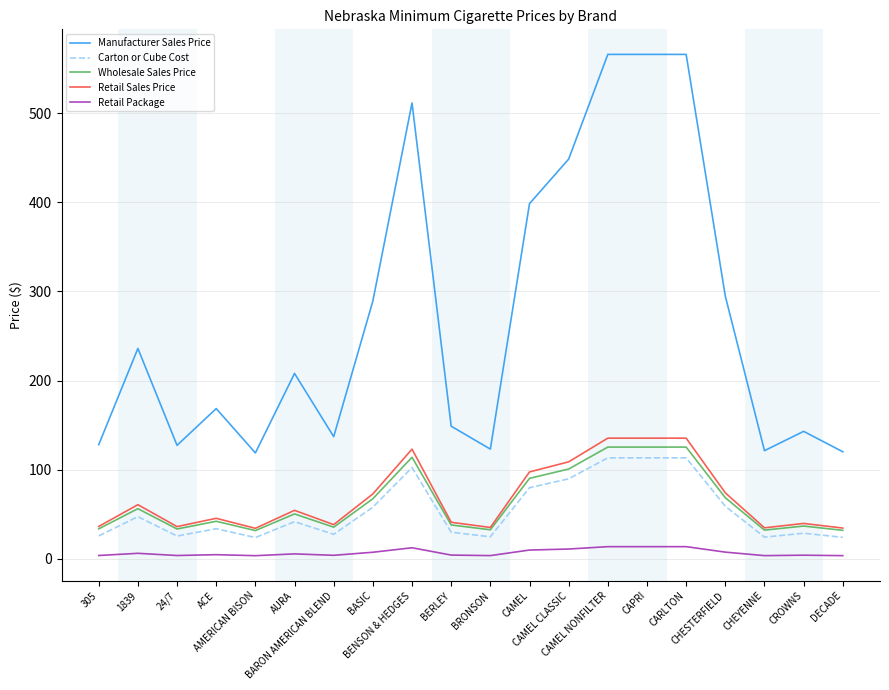

What is the greatest value displayed?

566.0